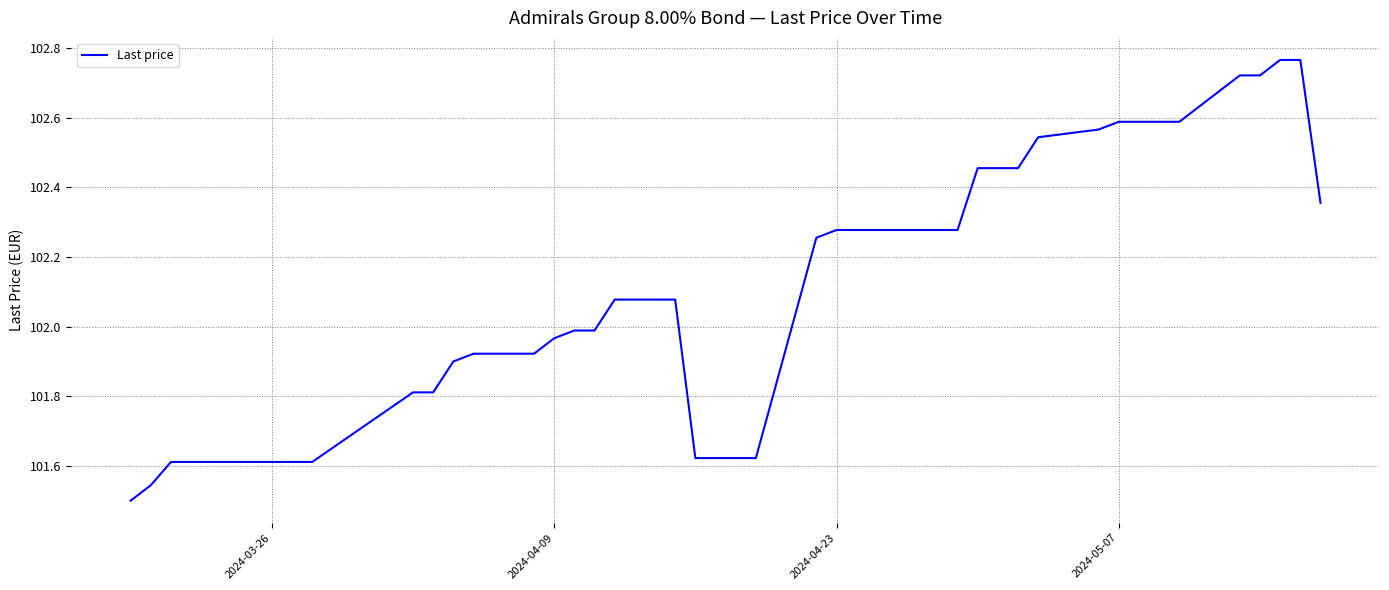

What is the difference between the maximum and minimum values?

1.3